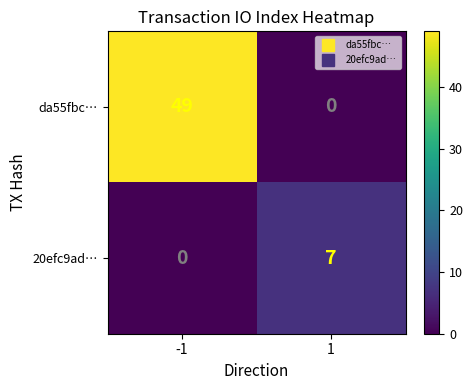

What is the sum of the 20efc9ad… values at 1 and -1?

7